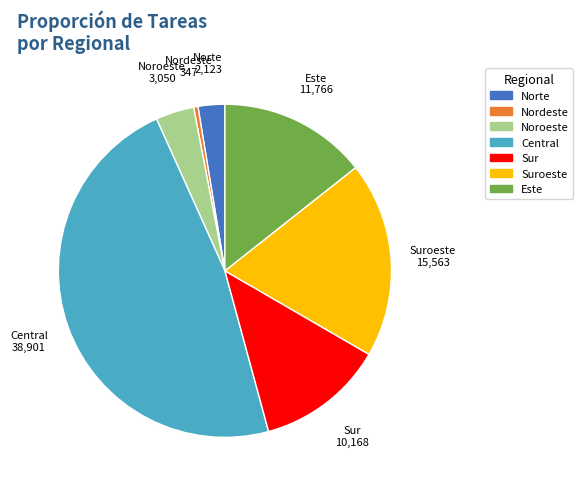

Is the sum of Nordeste and Noroeste greater than half?

No